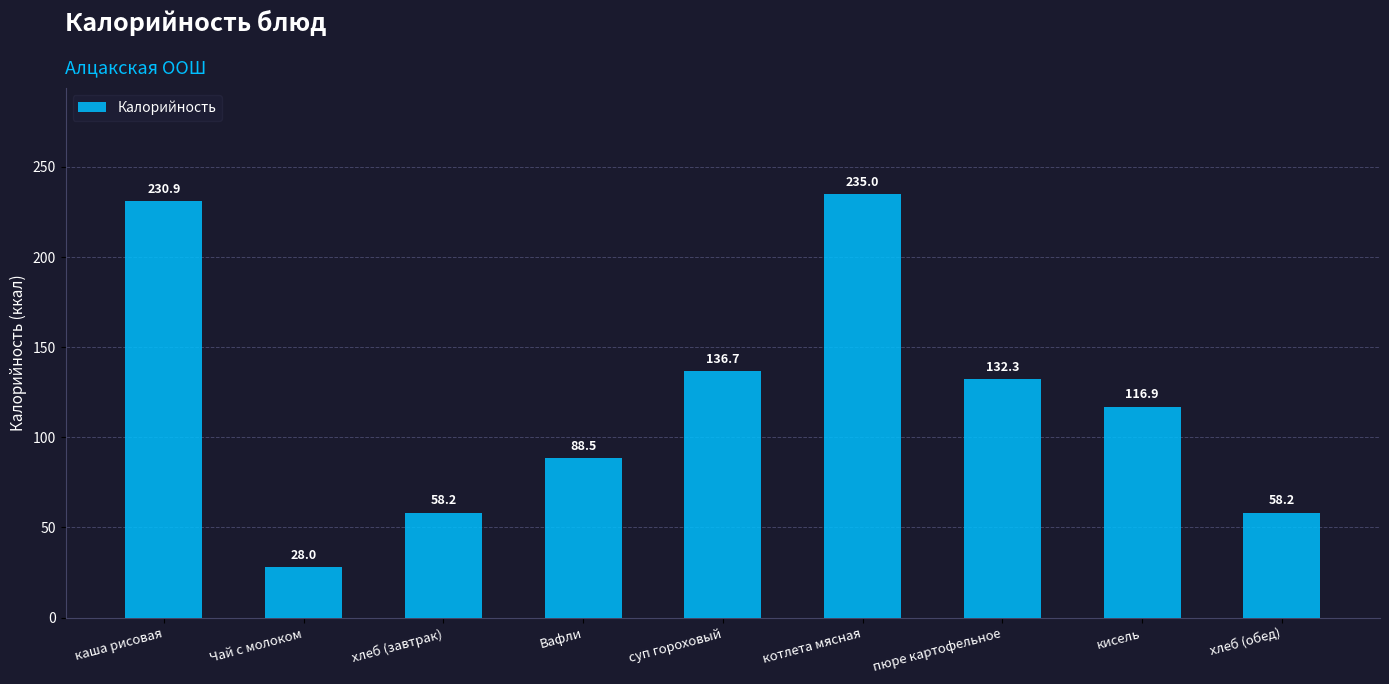

What is the greatest value displayed?

235.0